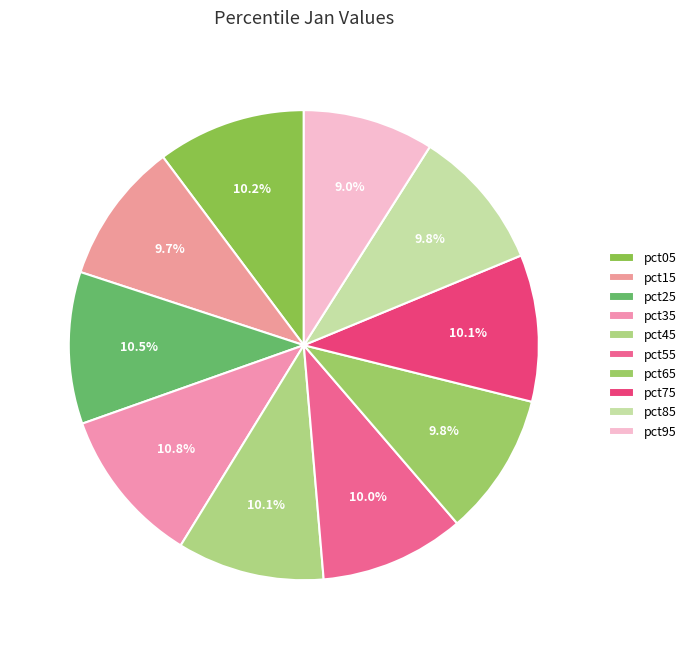

To the nearest percent, what is the difference between the largest and smallest slice percentages?

2%